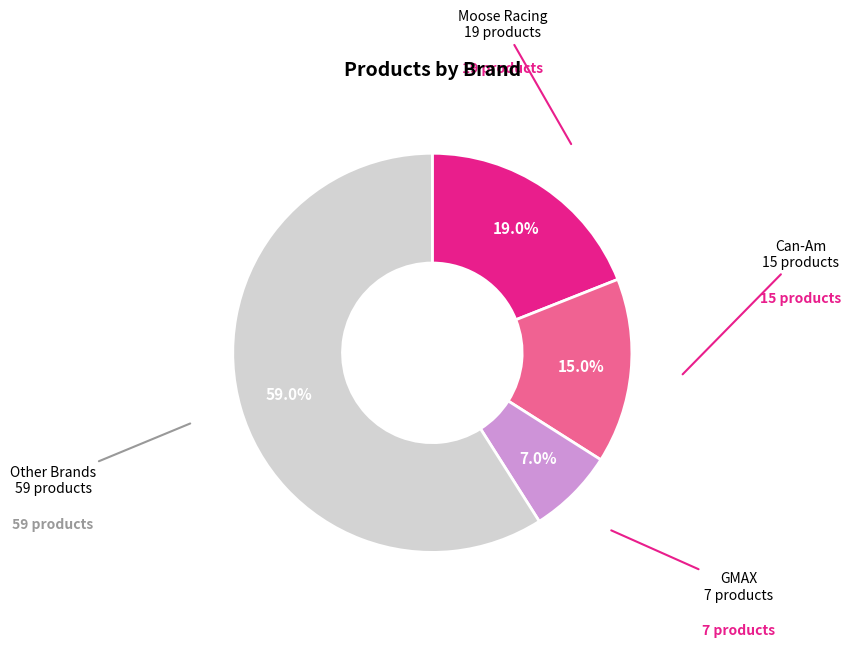

Is there a majority slice in this chart?

Yes